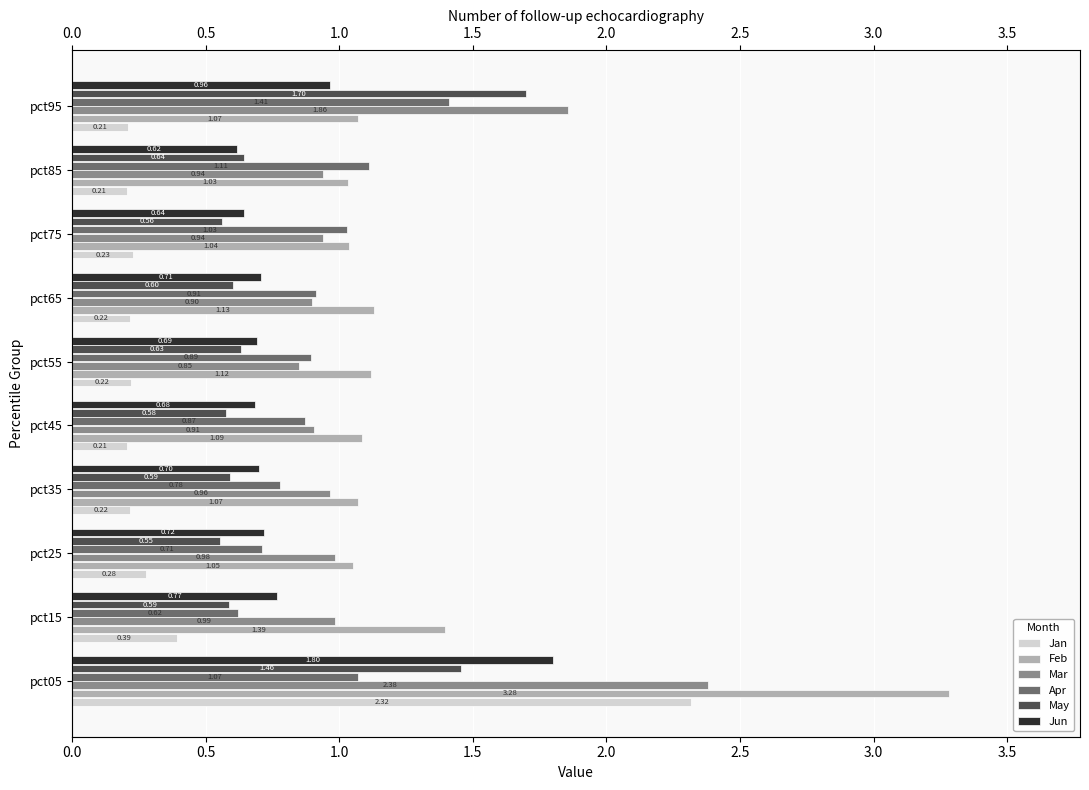

Which series changed the most between 2.5 and 3.5?

Apr